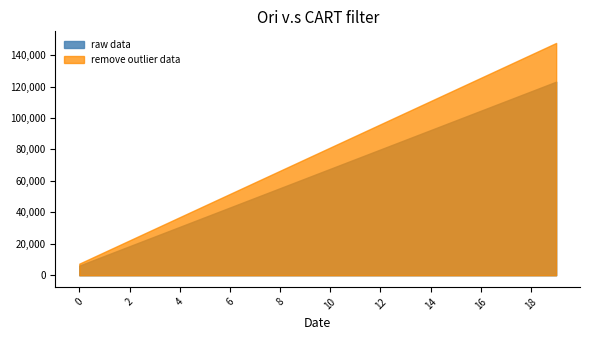

Rank the series by their maximum value, from lowest to highest.

raw data, remove outlier data